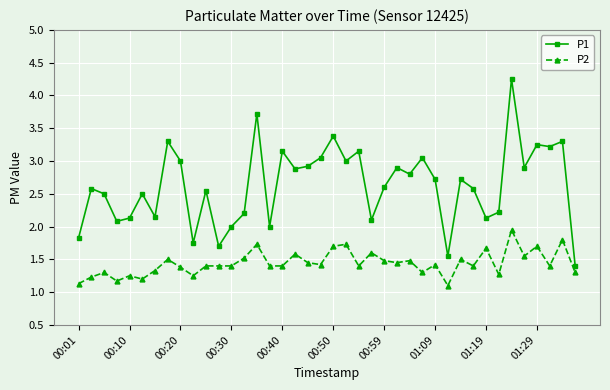

Which series has the widest spread of values?

P1